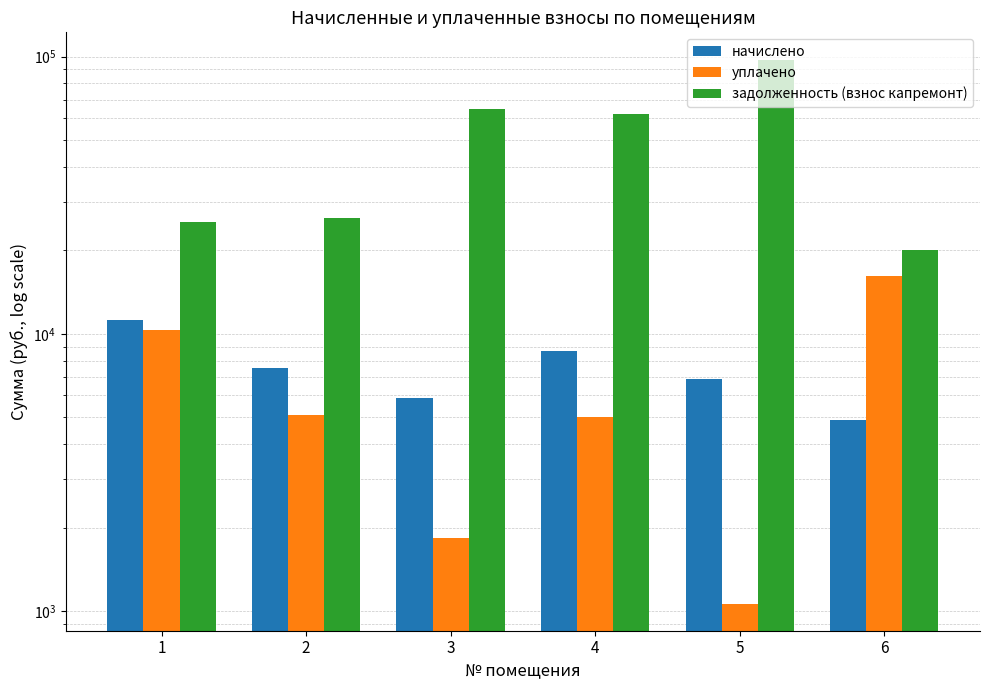

What is the difference between the highest and lowest values at 6?

15088.1